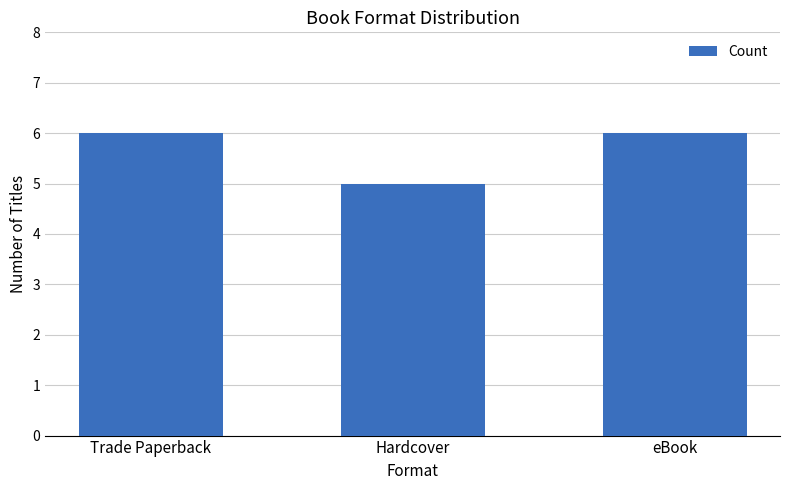

The value at eBook is 10. True or false?

False